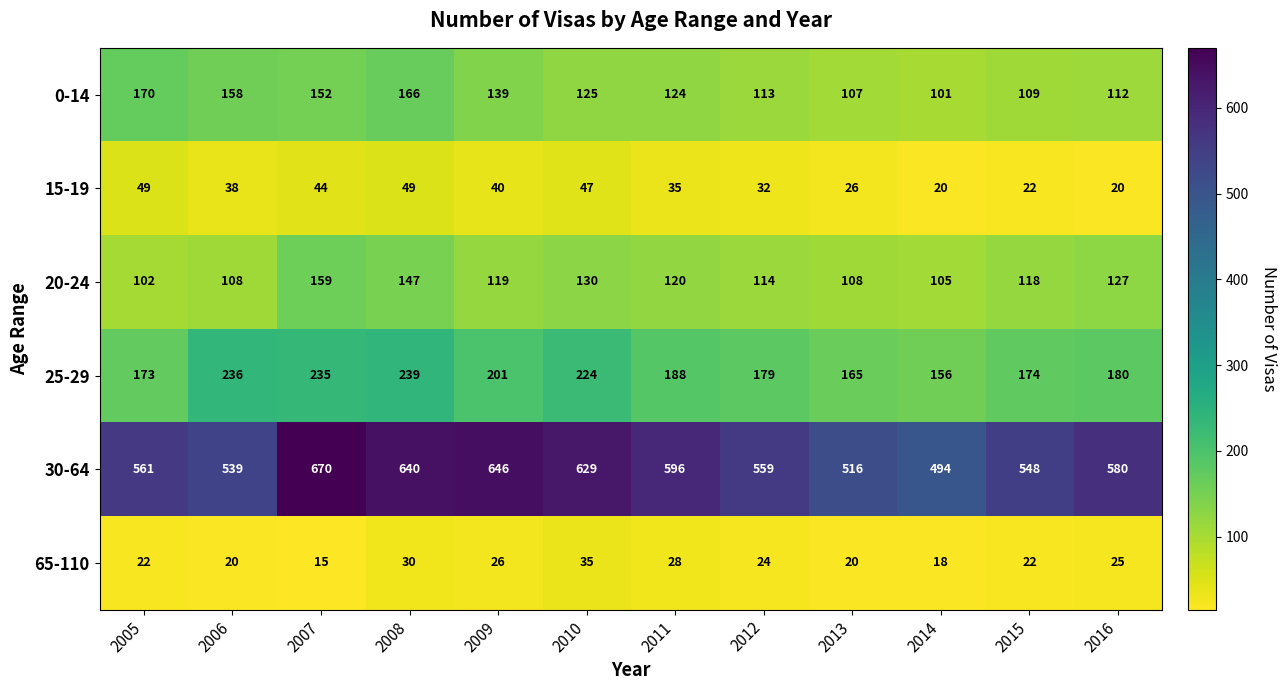

Count the number of data series in this chart.

6